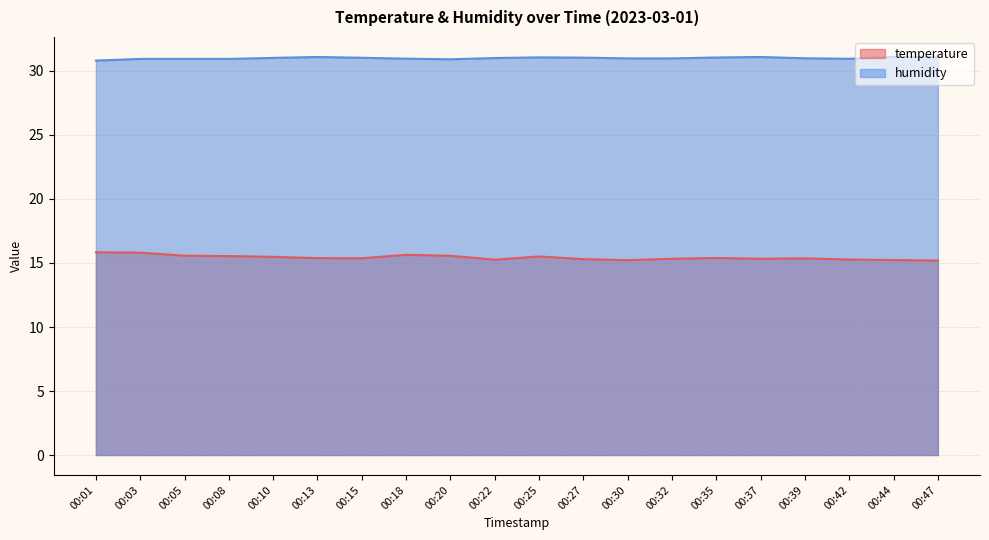

What is the greatest value displayed?

31.1